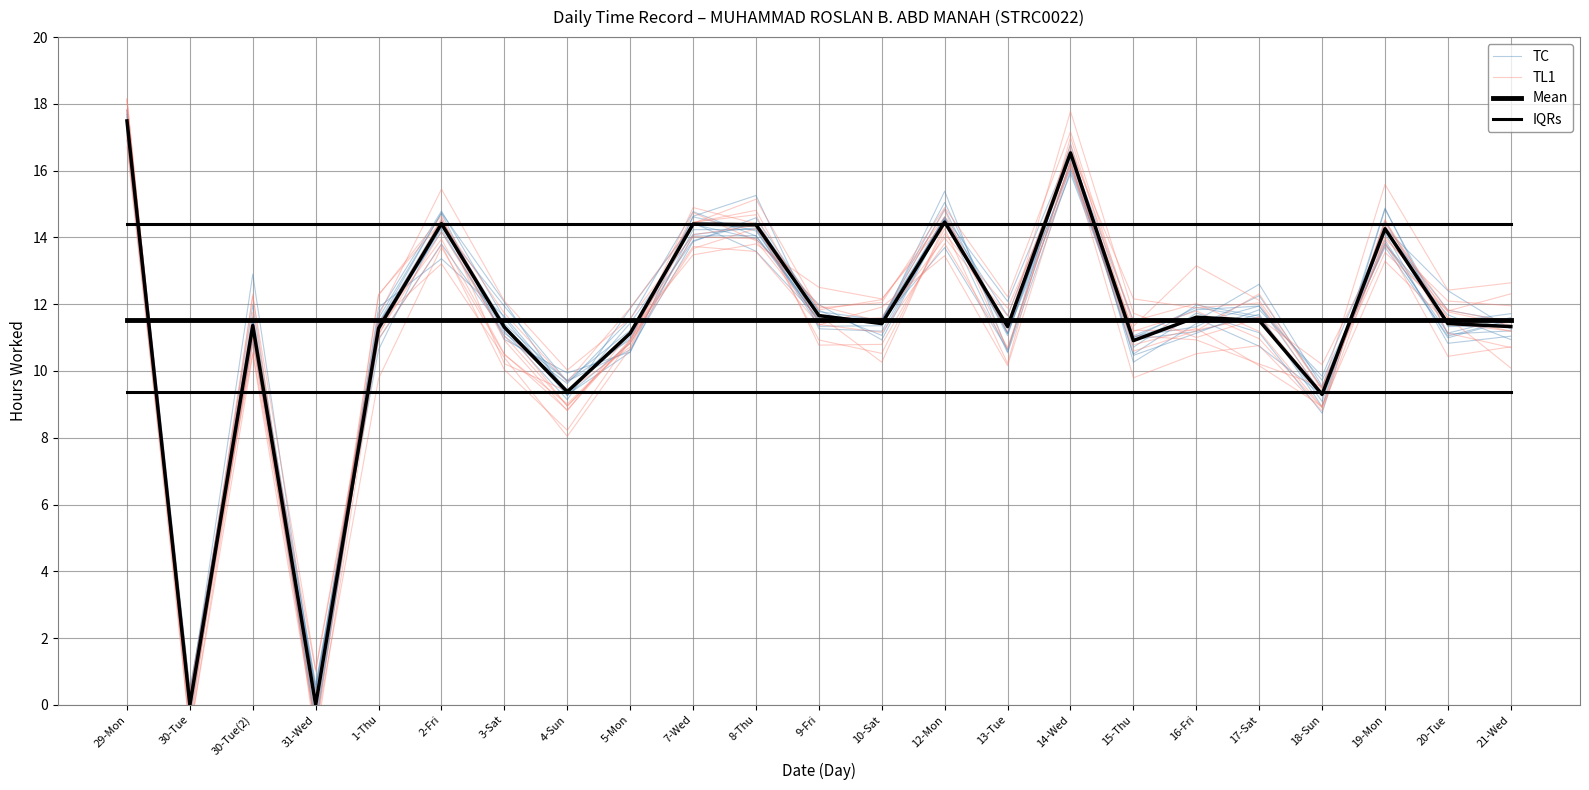

How many categories are shown in the chart?

23